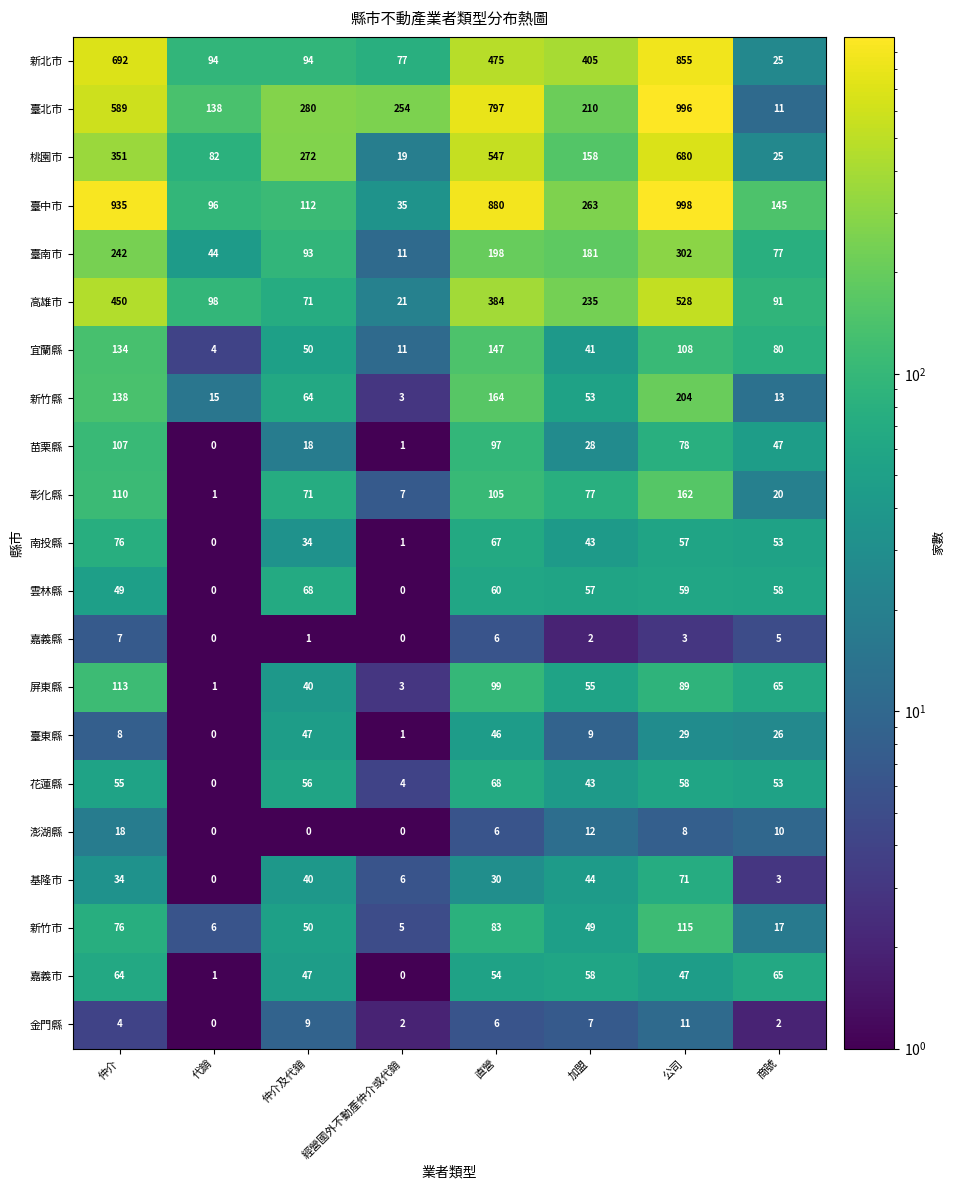

At which label does 彰化縣 first exceed 77?

仲介